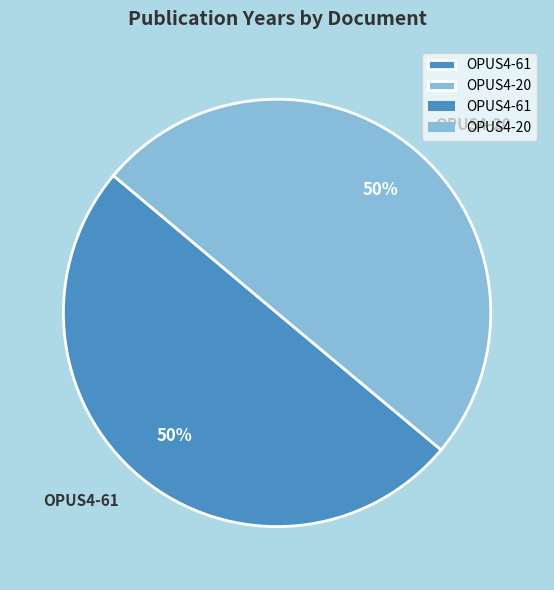

To the nearest percent, what is the average slice percentage?

50%